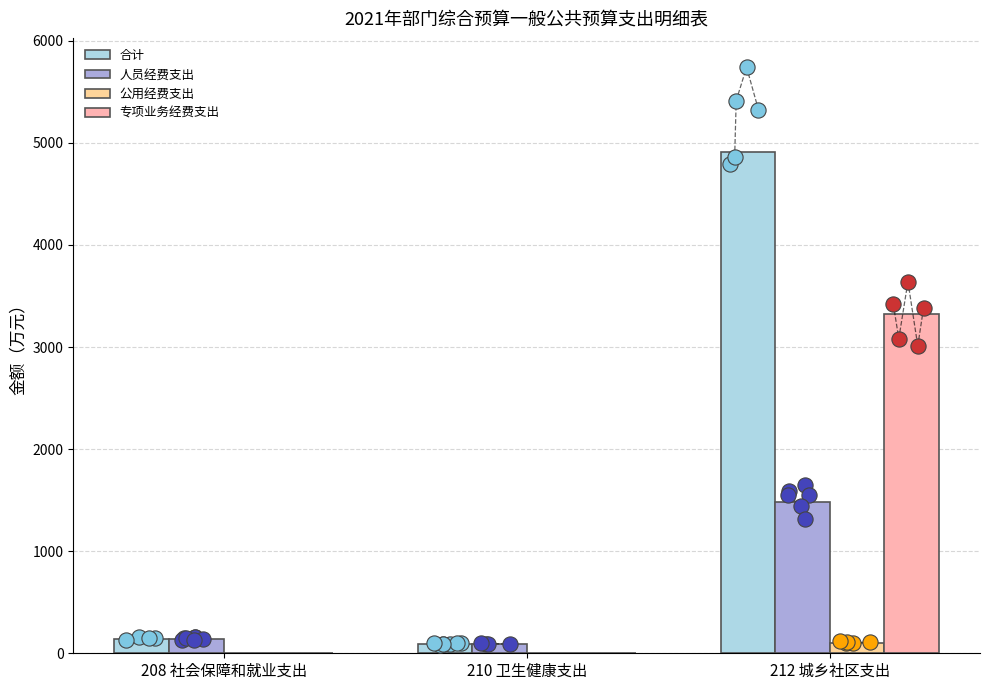

Which series reaches the minimum Y coordinate?

公用经费支出